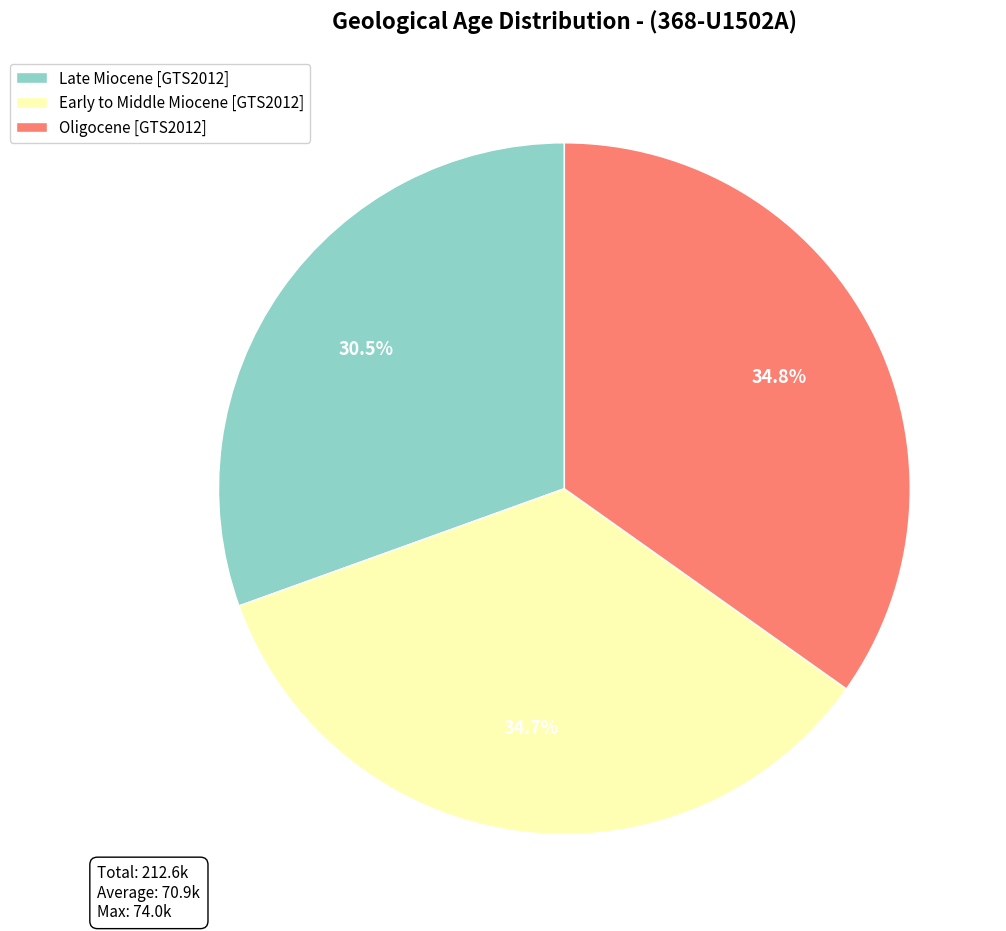

To the nearest percent, what is the difference between the largest and smallest slice percentages?

4%